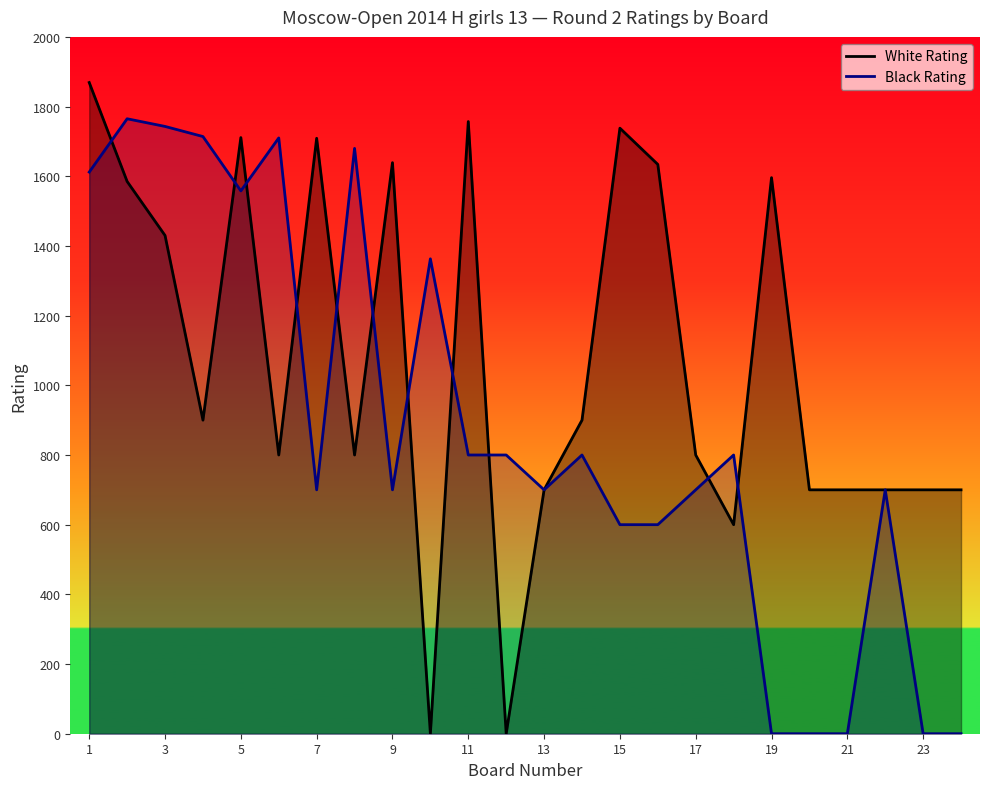

How many positive values does the White Rating series have?

22